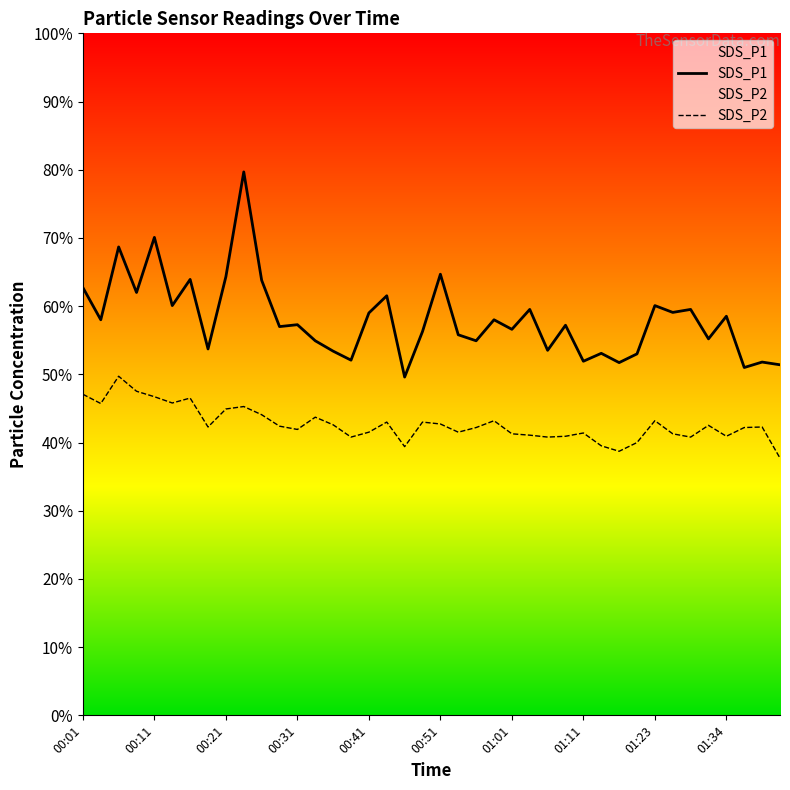

Does the chart have visible grid lines?

No